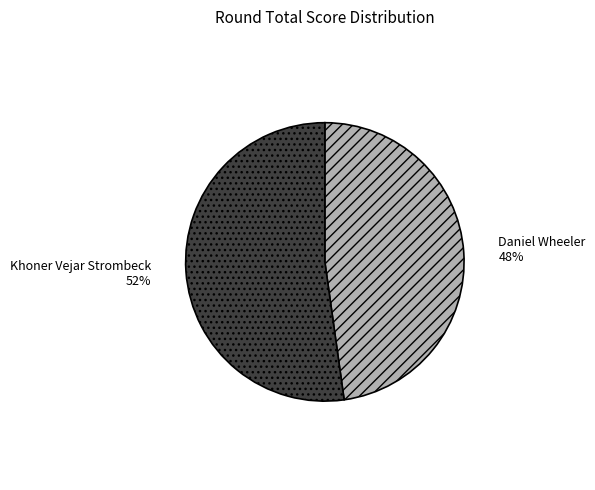

Is the sum of Khoner Vejar Strombeck and Daniel Wheeler greater than half?

Yes